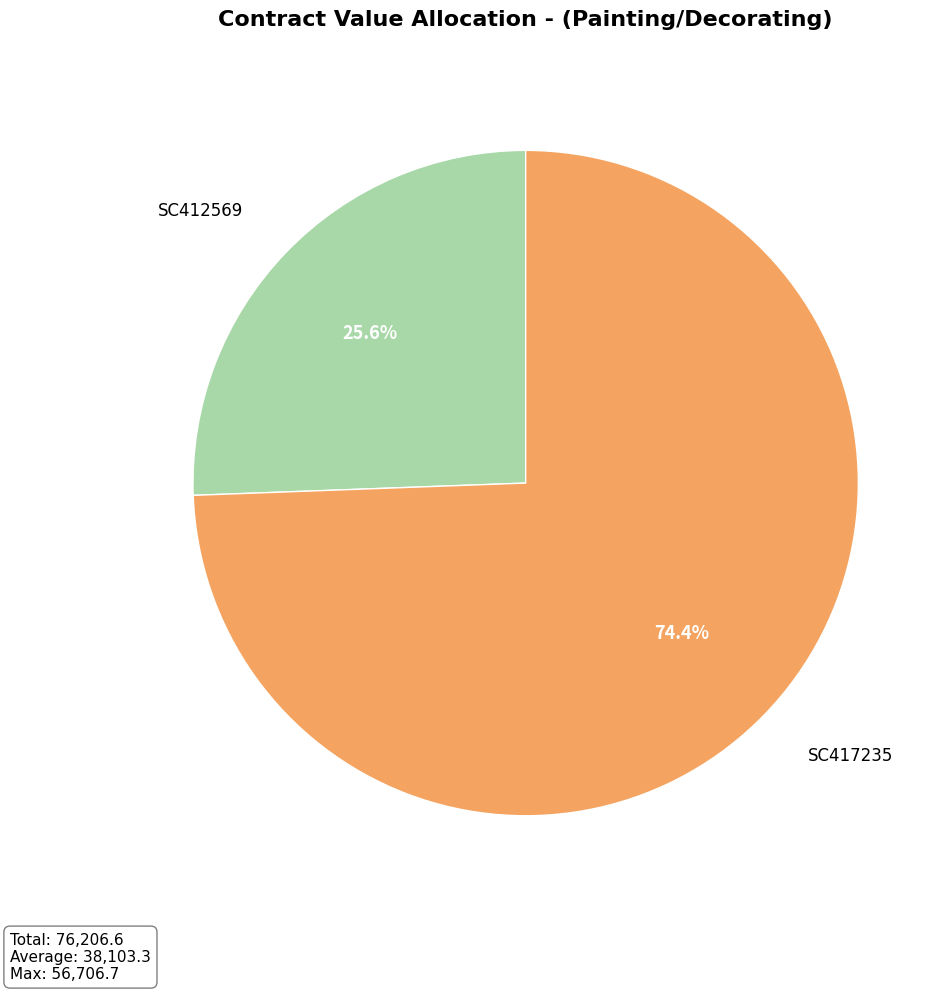

To the nearest percent, what is the difference between the largest and smallest slice percentages?

49%